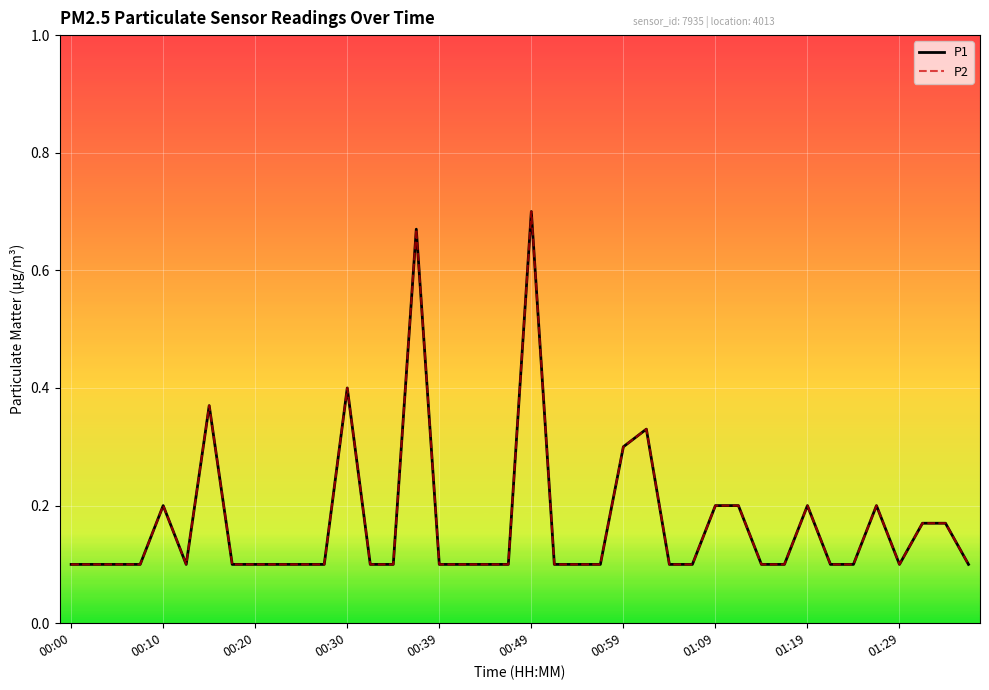

Does the chart have visible grid lines?

Yes